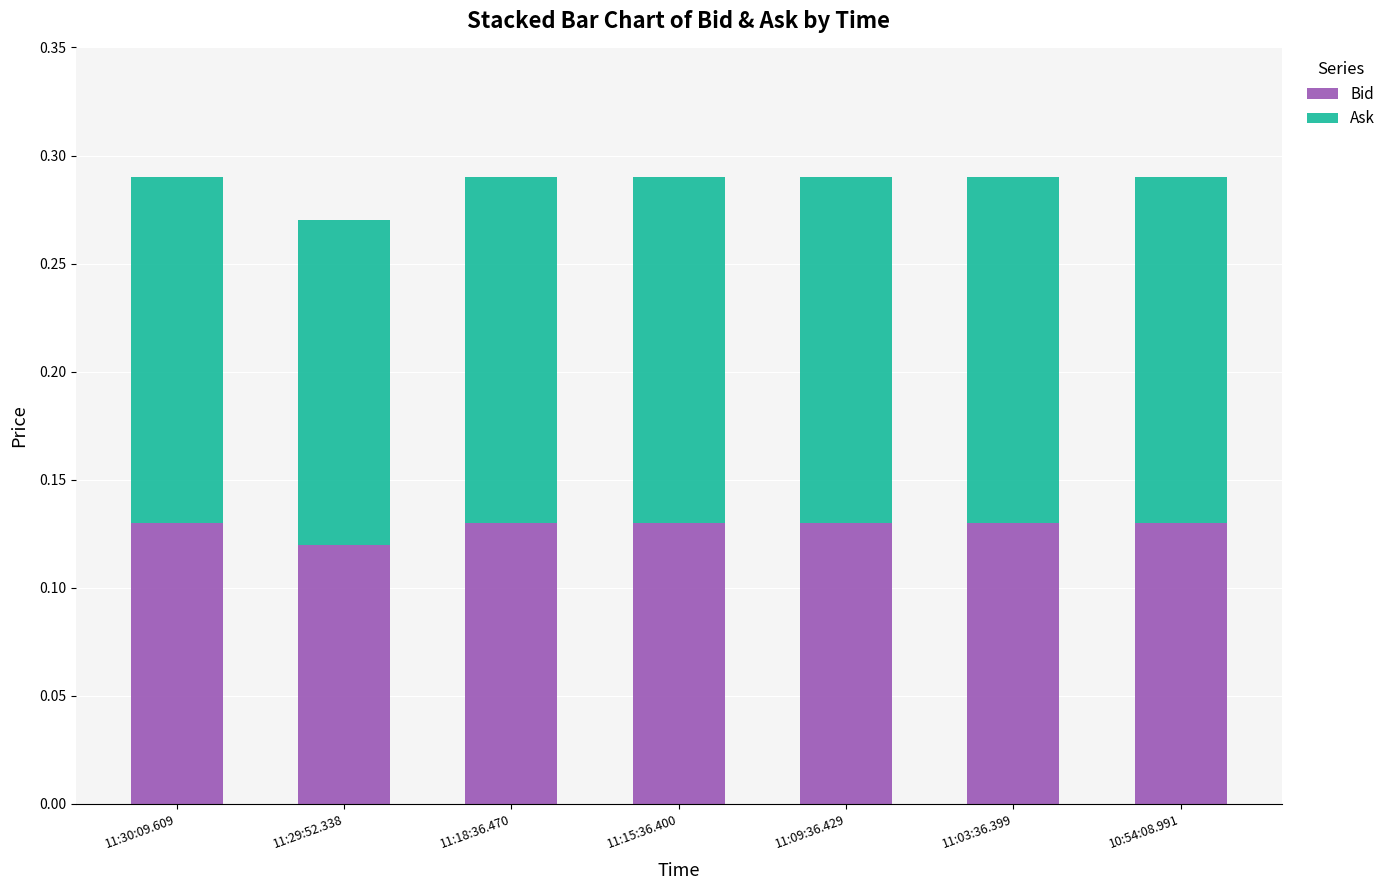

What is the total value across all series at 10:54:08.991?

0.3